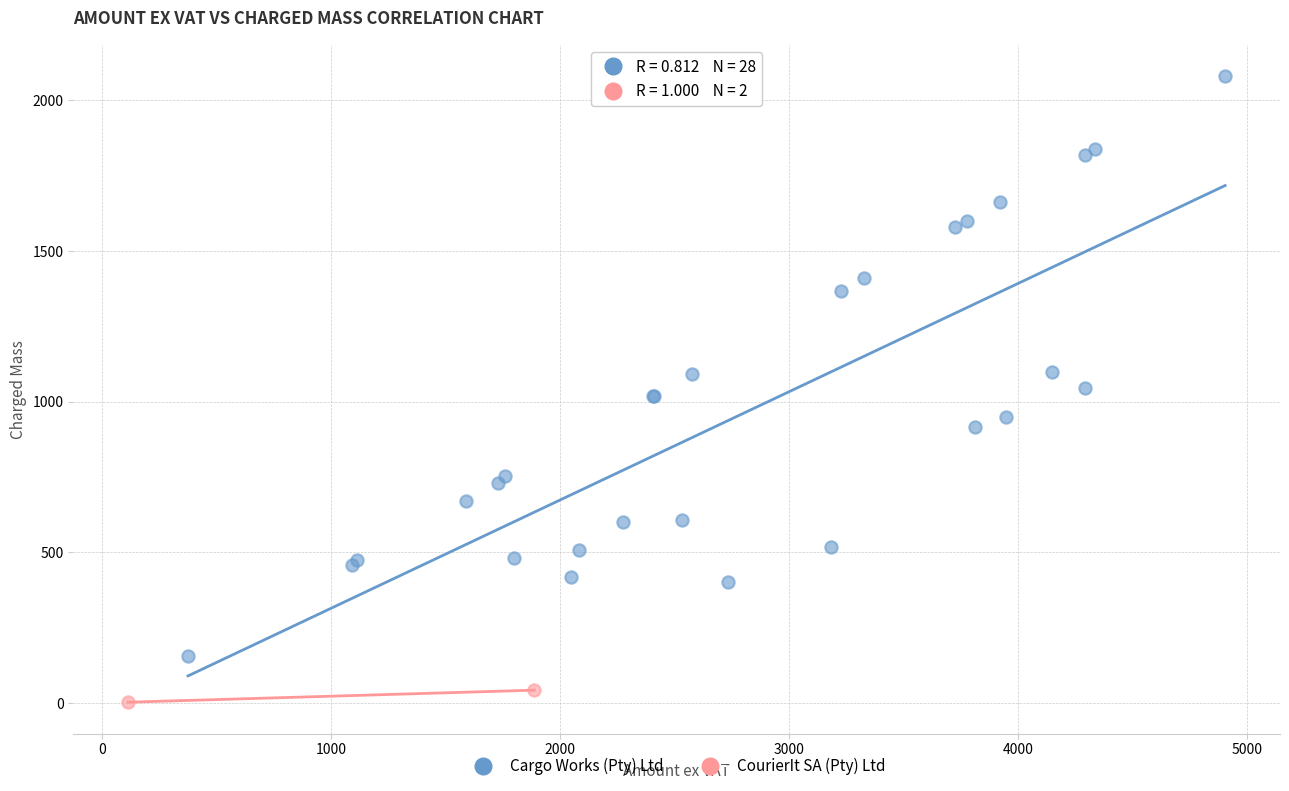

What are all the series names shown in the legend?

Cargo Works (Pty) Ltd, CourierIt SA (Pty) Ltd